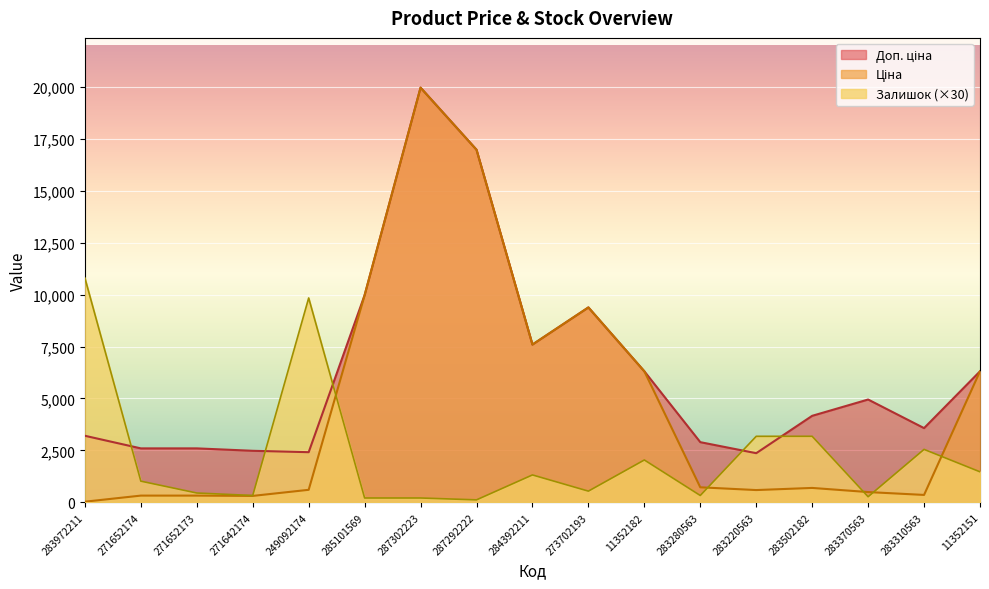

Which category has the highest value across all series?

287302223